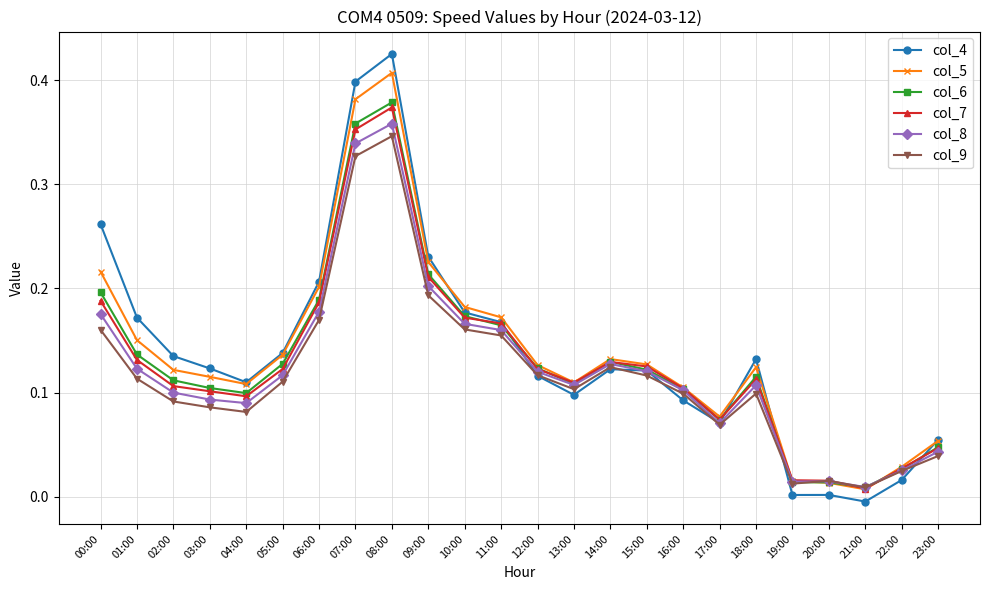

True or false: col_6 has more than 1 interior local peaks.

True